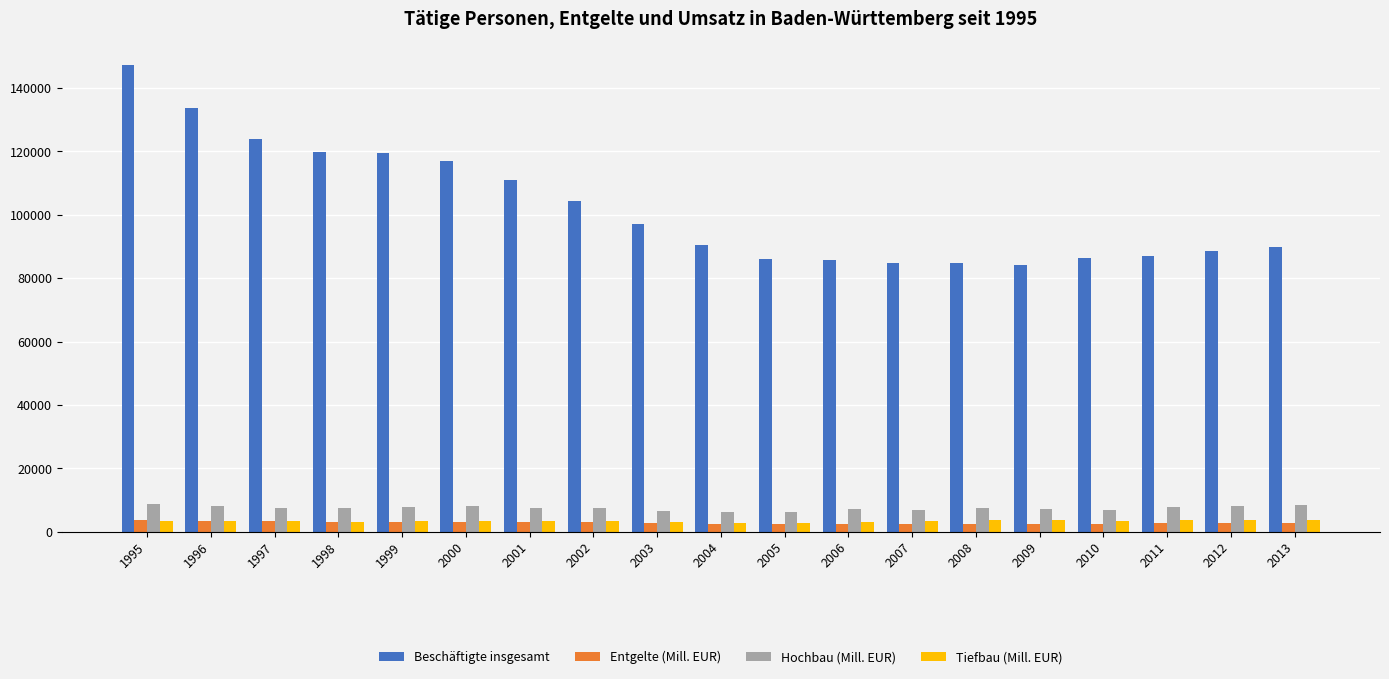

What is the minimum value for Beschäftigte insgesamt?

84325